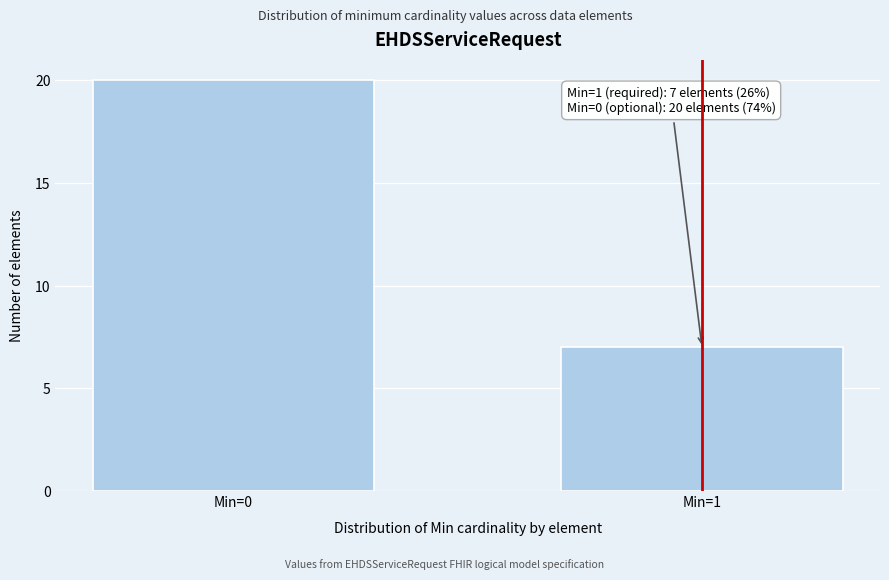

Reading left to right, extract all data points from this chart.

20	7